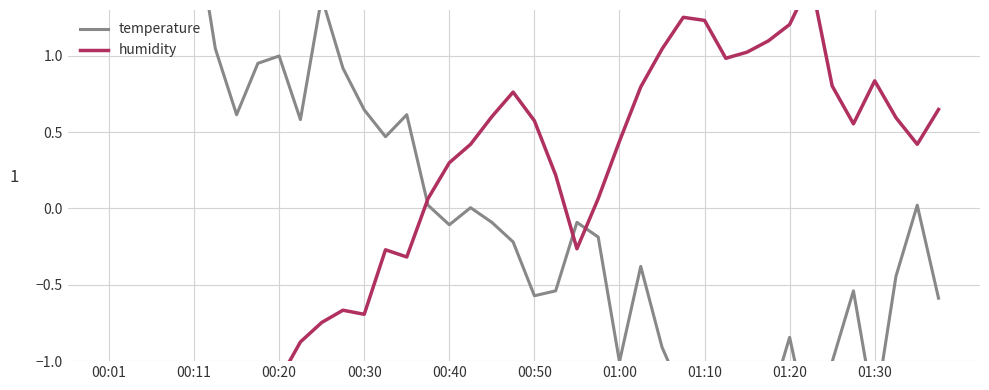

True or false: humidity and temperature cross at least once.

True